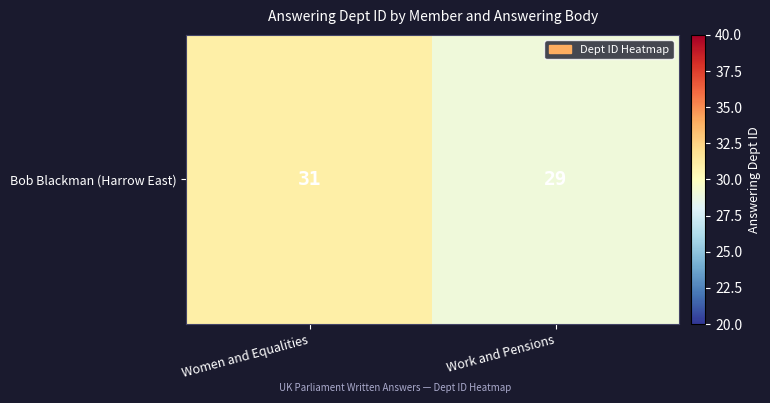

List the labels in order of value, smallest first.

Work and Pensions, Women and Equalities